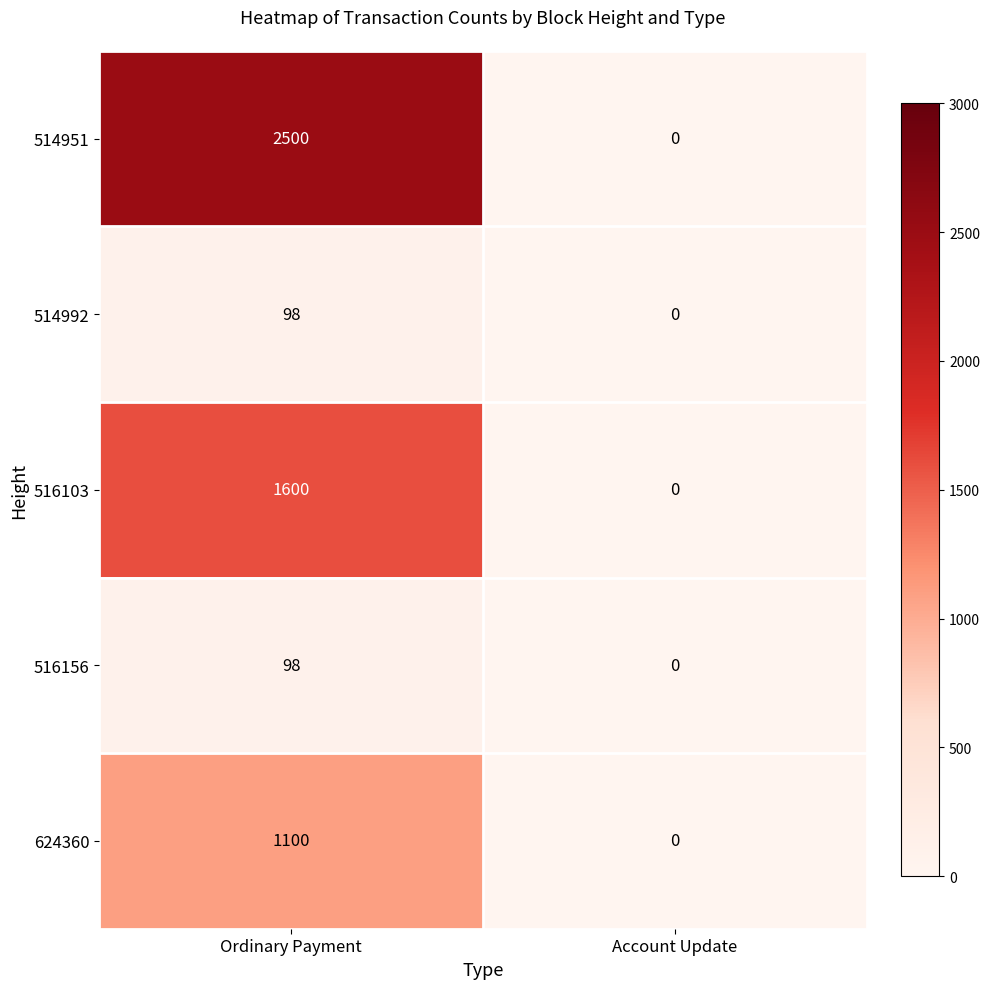

True or false: 514992 has a value of 62 at Account Update.

False